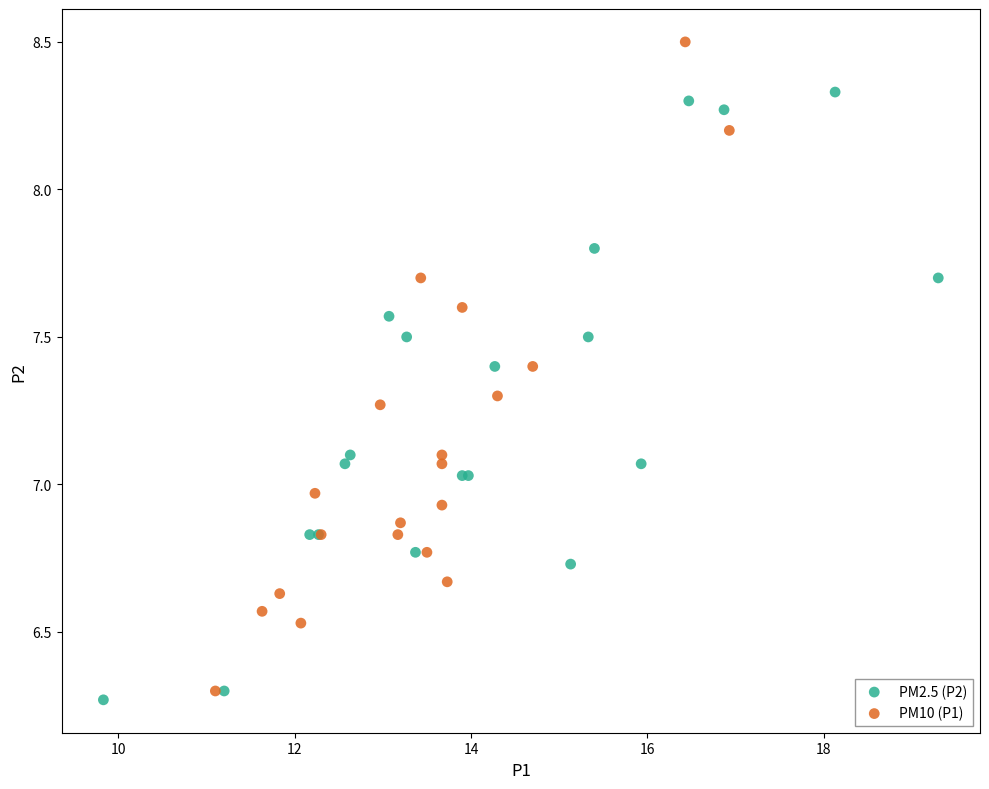

Which series has the largest Y range (max minus min)?

PM10 (P1)